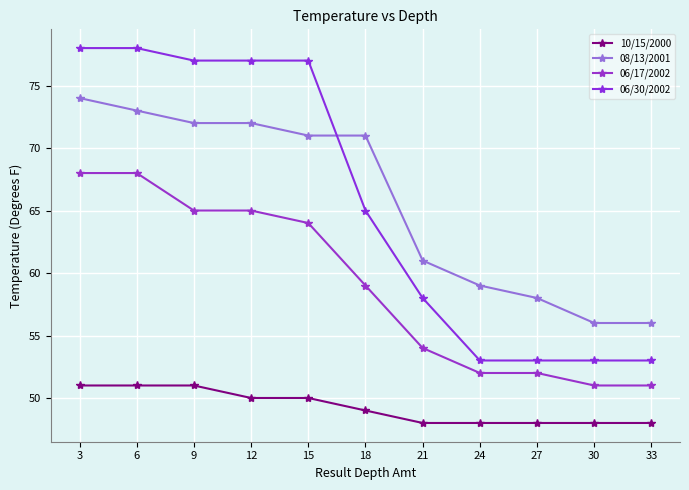

How many distinct data groups are displayed?

4